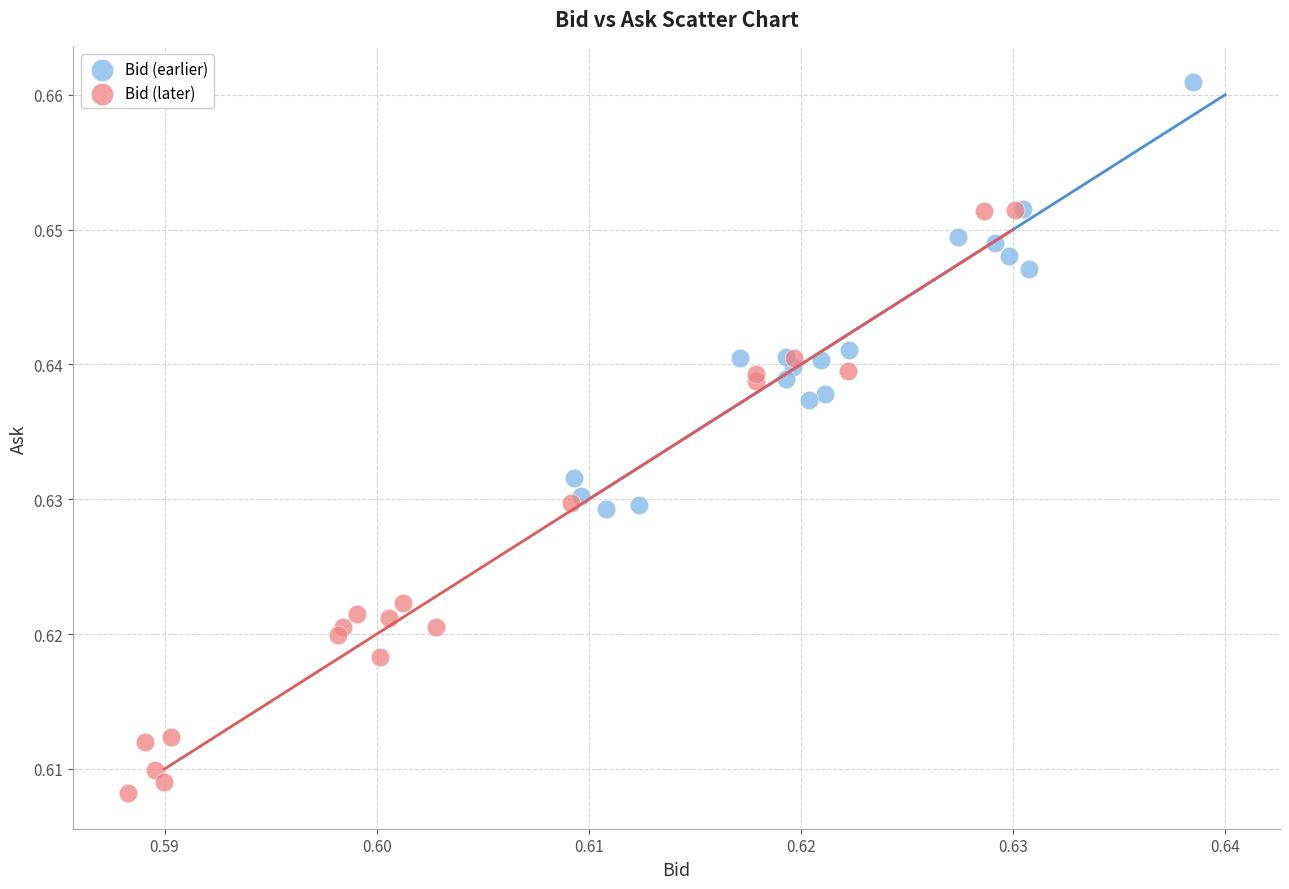

Which series contains the highest Y value?

Bid (earlier)